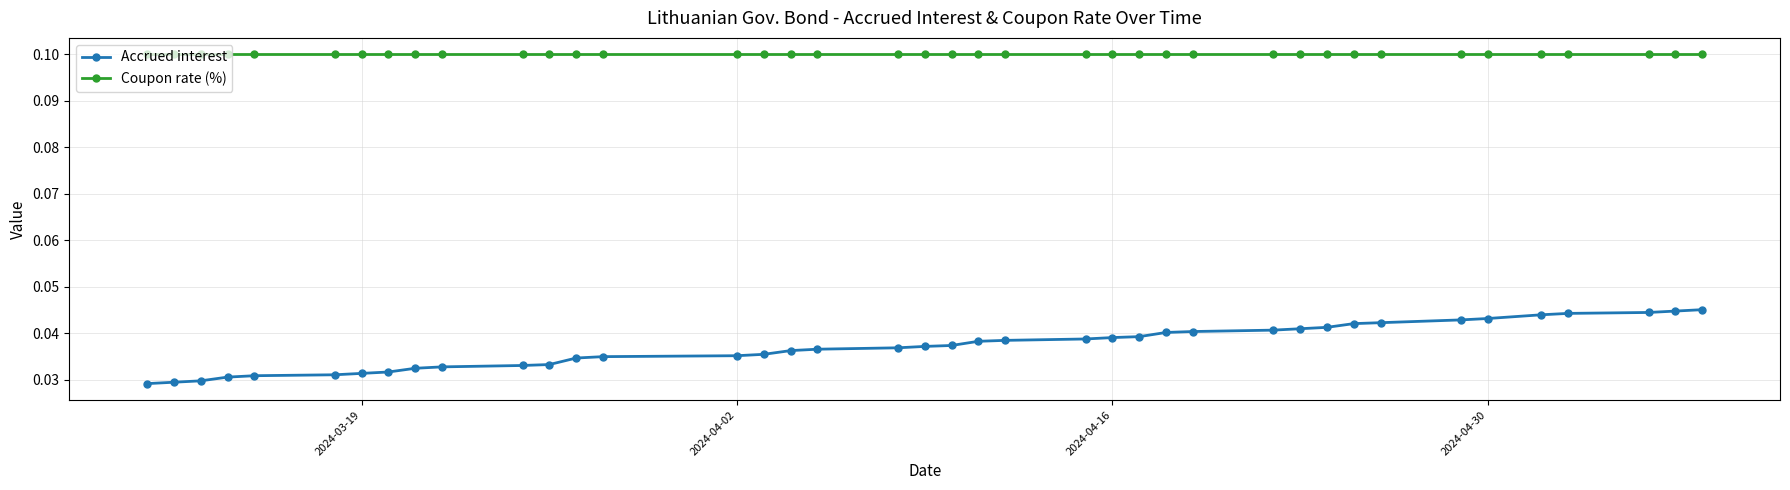

True or false: Accrued interest and Coupon rate (%) cross at least once.

False